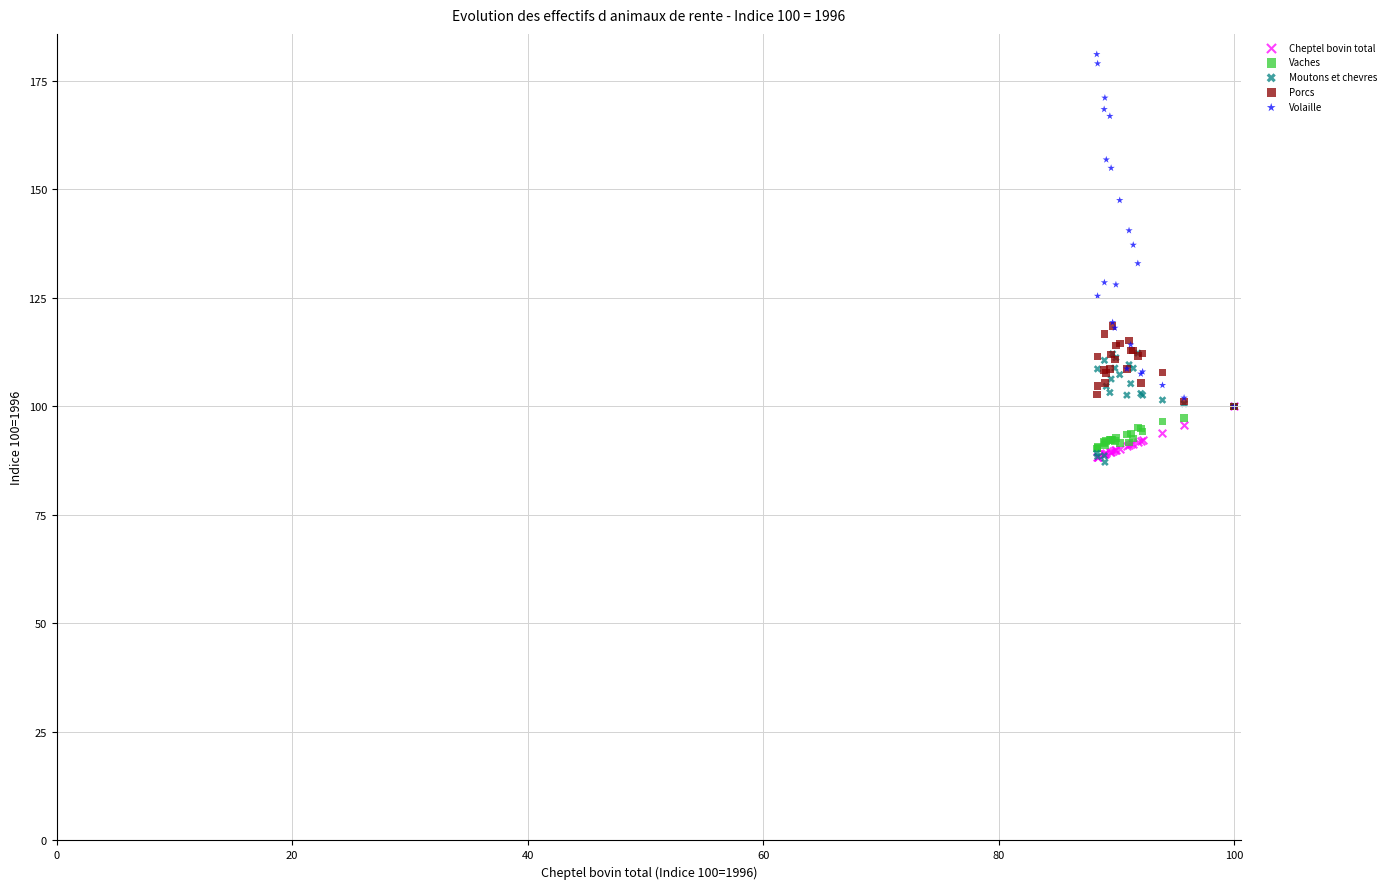

Which series reaches the maximum Y coordinate?

Volaille